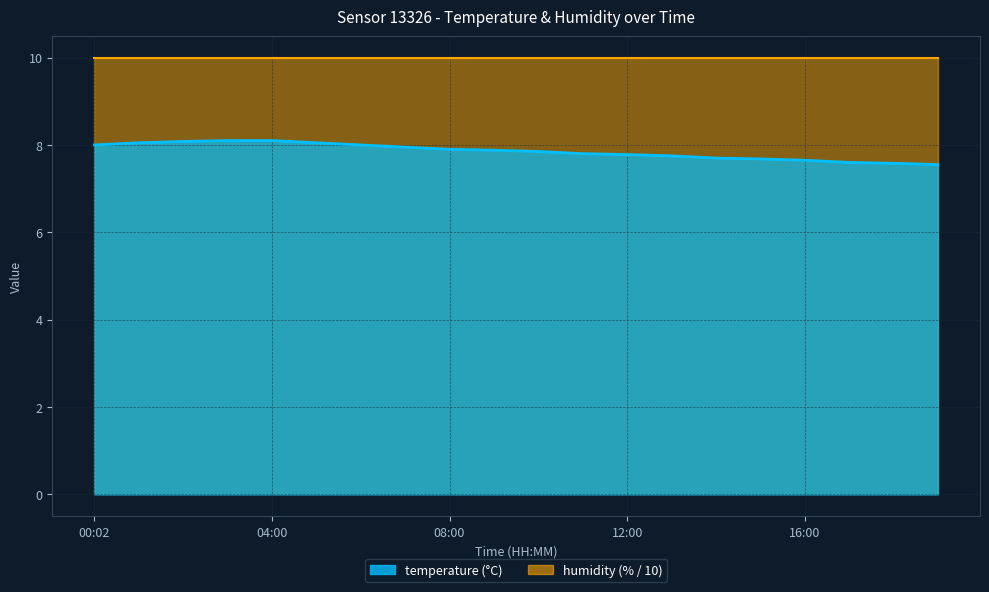

Rank the categories by value from lowest to highest.

19:00, 18:00, 17:00, 16:00, 15:00, 14:00, 13:00, 12:00, 11:00, 10:00, 09:00, 08:00, 07:00, 00:02, 06:00, 01:00, 05:00, 02:00, 03:00, 04:00